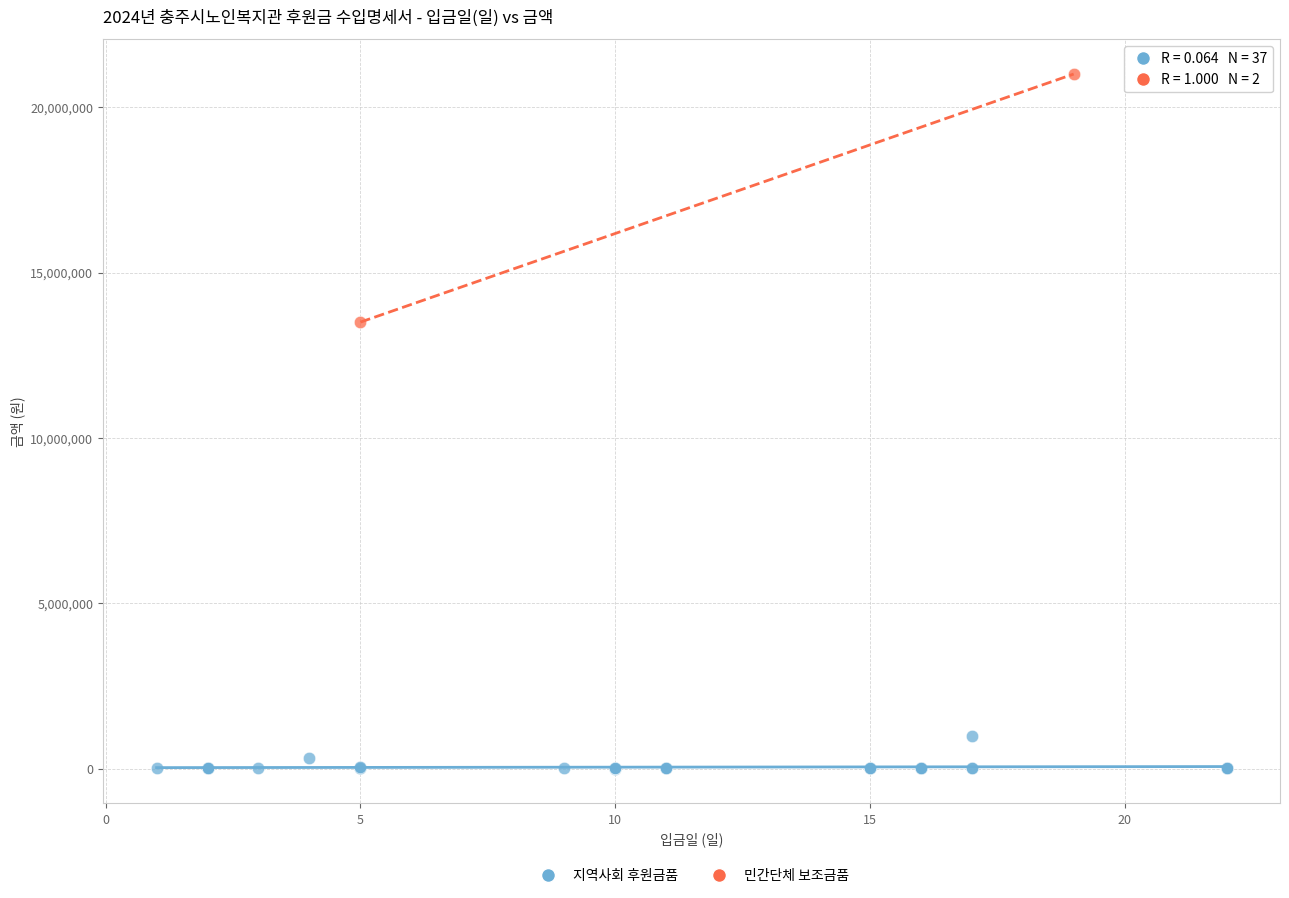

What are all the series names shown in the legend?

지역사회 후원금품, 민간단체 보조금품